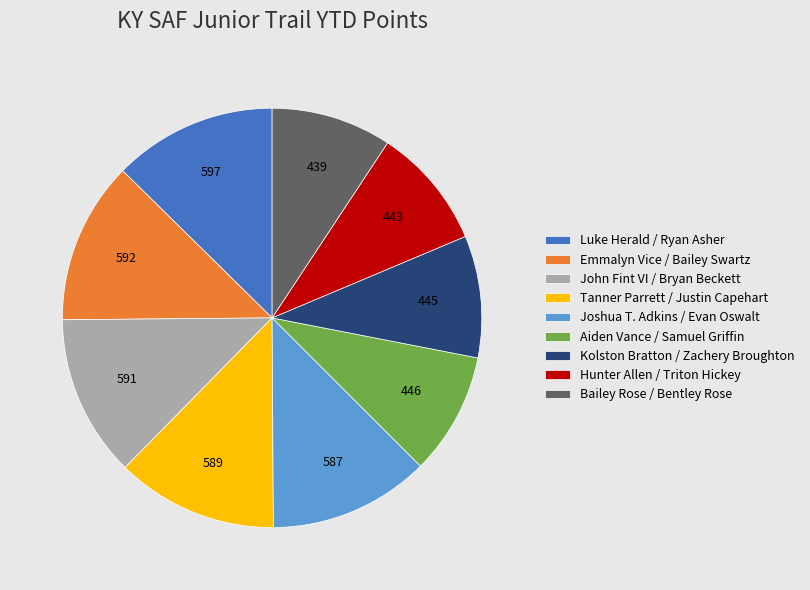

Count the number of slices in the pie.

9